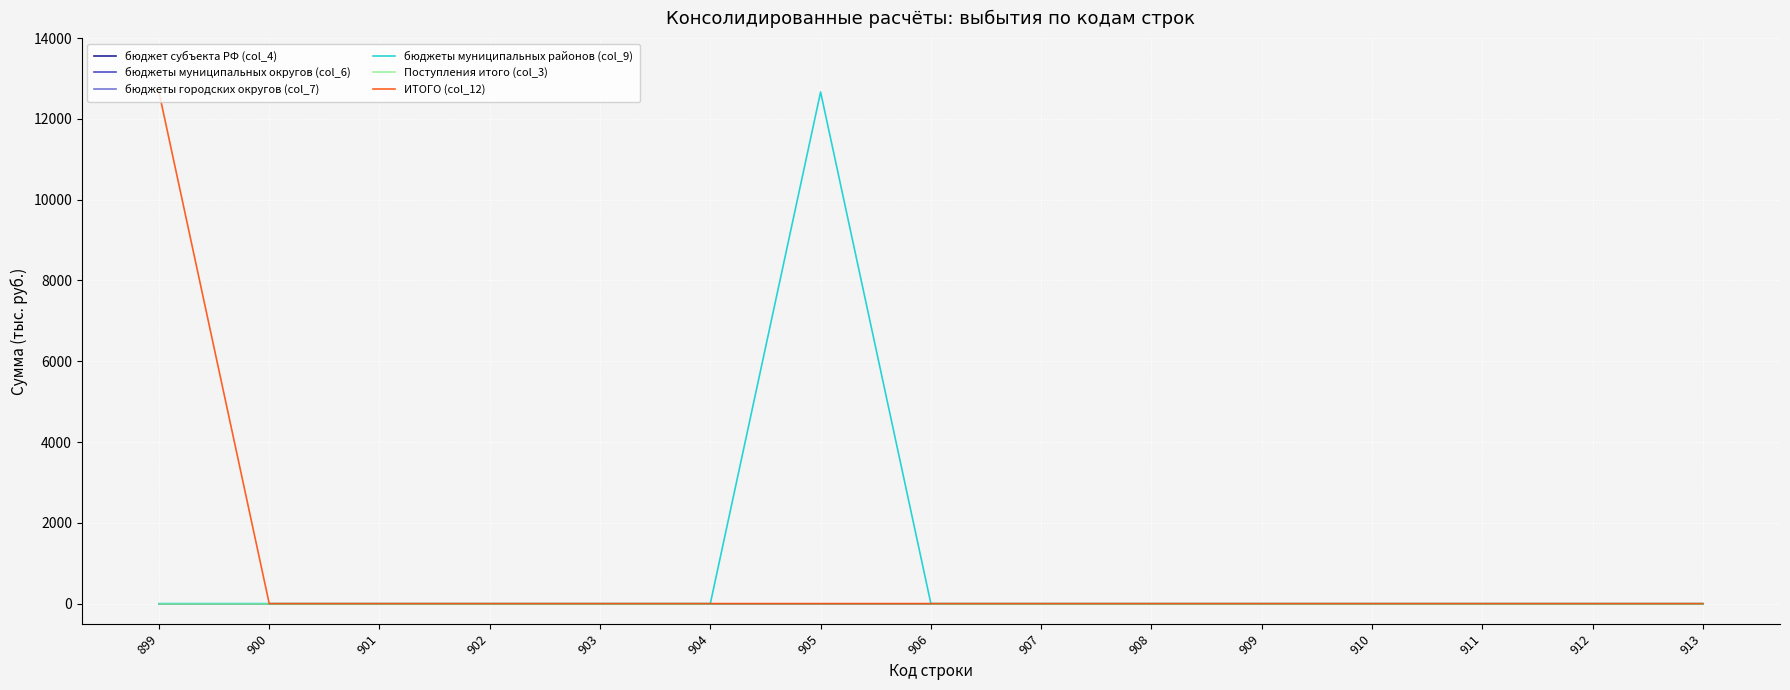

Reading left to right, transcribe all the data shown in this chart.

бюджет субъекта РФ (col_4): 0.0	0.0	0.0	0.0	0.0	0.0	0.0	0.0	0.0	0.0	0.0	0.0	0.0	0.0	0.0
бюджеты муниципальных округов (col_6): 0.0	0.0	0.0	0.0	0.0	0.0	0.0	0.0	0.0	0.0	0.0	0.0	0.0	0.0	0.0
бюджеты городских округов (col_7): 0.0	0.0	0.0	0.0	0.0	0.0	0.0	0.0	0.0	0.0	0.0	0.0	0.0	0.0	0.0
бюджеты муниципальных районов (col_9): 0.0	0.0	0.0	0.0	0.0	0.0	12666.5	0.0	0.0	0.0	0.0	0.0	0.0	0.0	0.0
Поступления итого (col_3): 0.0	0.0	0.0	0.0	0.0	0.0	0.0	0.0	0.0	0.0	0.0	0.0	0.0	0.0	0.0
ИТОГО (col_12): 12666.5	0.0	0.0	0.0	0.0	0.0	0.0	0.0	0.0	0.0	0.0	0.0	0.0	0.0	0.0